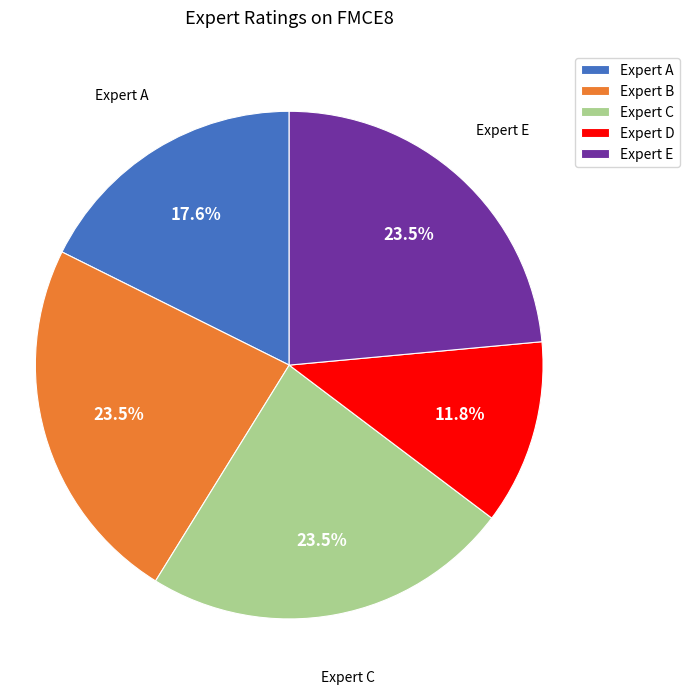

Approximately how many times larger is the value at Expert C compared to Expert A?

1.3